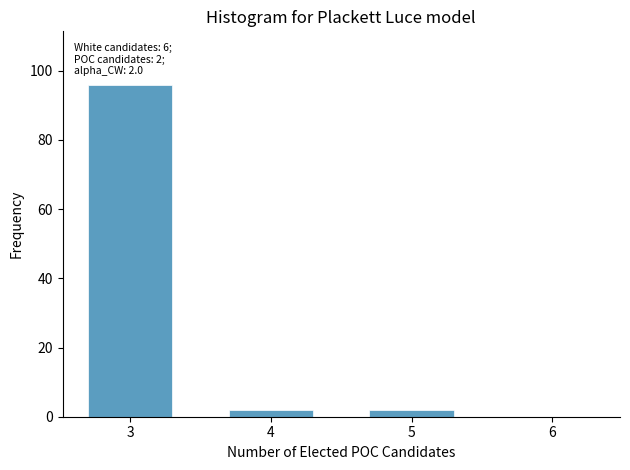

Reading left to right, what are all the values shown in this chart?

3=96	4=2	5=2	6=0